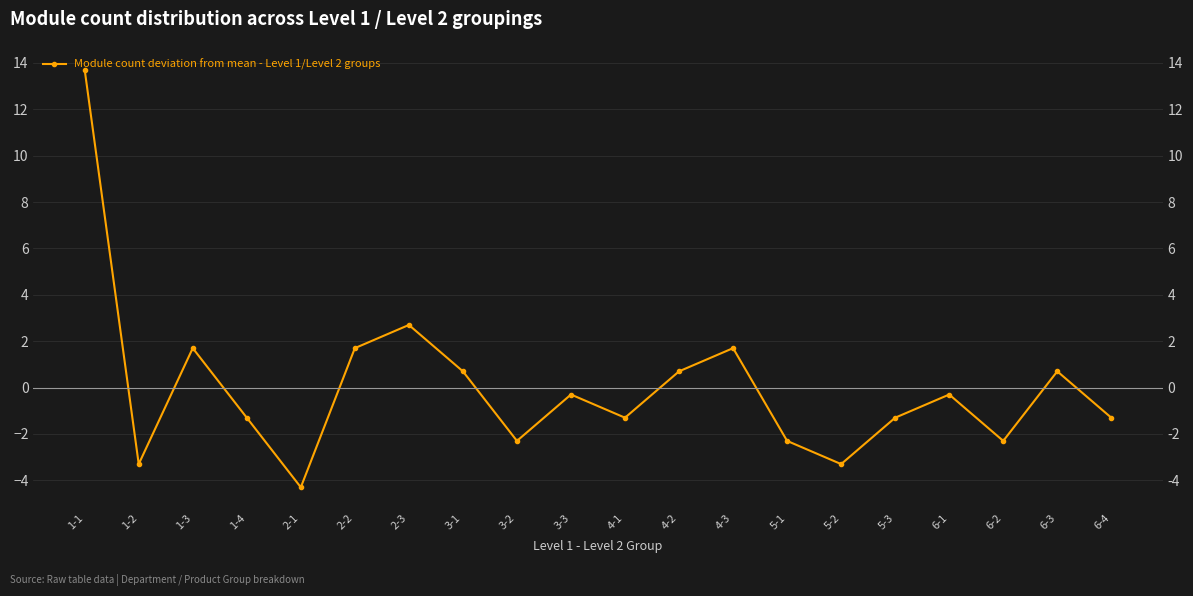

Rank the categories by value from lowest to highest.

2-1, 1-2, 5-2, 3-2, 5-1, 6-2, 1-4, 4-1, 5-3, 6-4, 3-3, 6-1, 3-1, 4-2, 6-3, 1-3, 2-2, 4-3, 2-3, 1-1